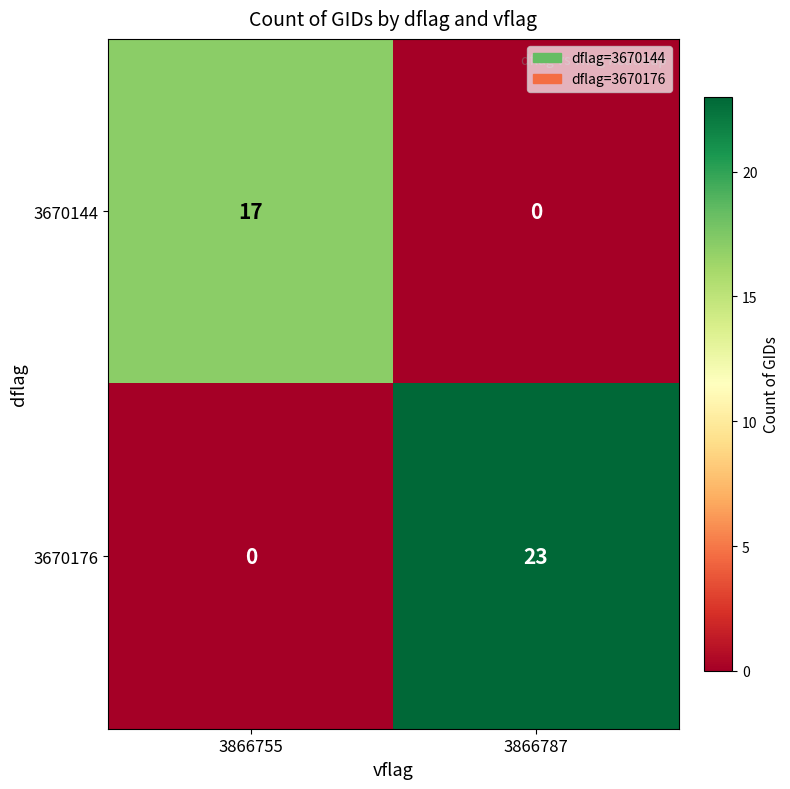

What is the sum of all 3670176 values?

23